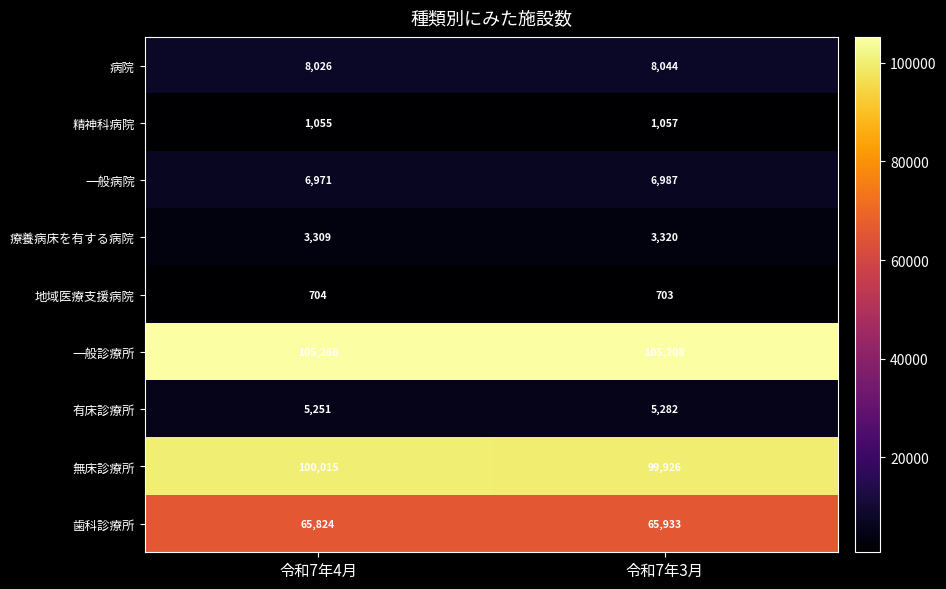

What is the approximate value of 精神科病院 at 令和7年4月?

1055